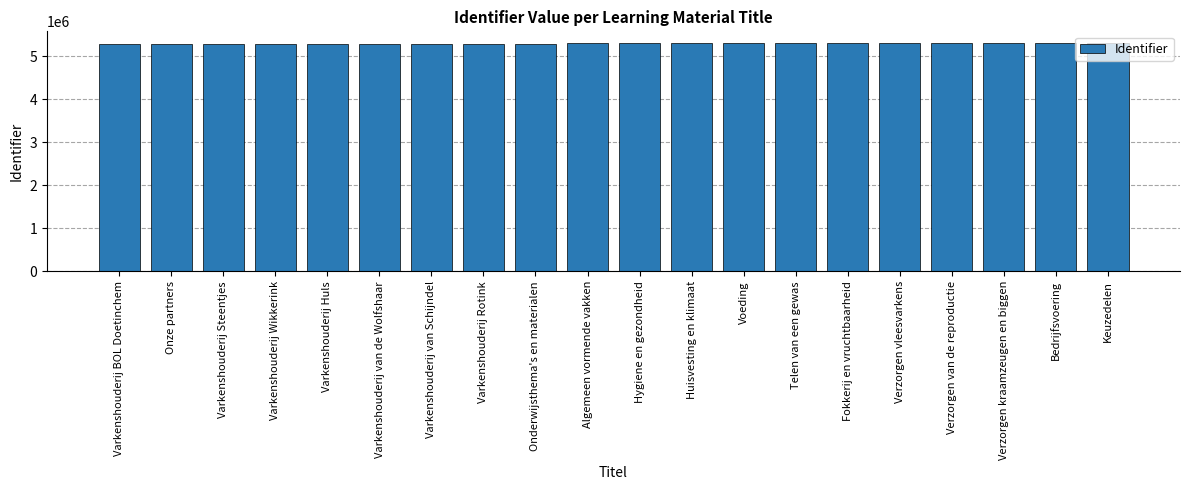

What is the sum of the values at Varkenshouderij Steentjes and Varkenshouderij Huls?

10553852